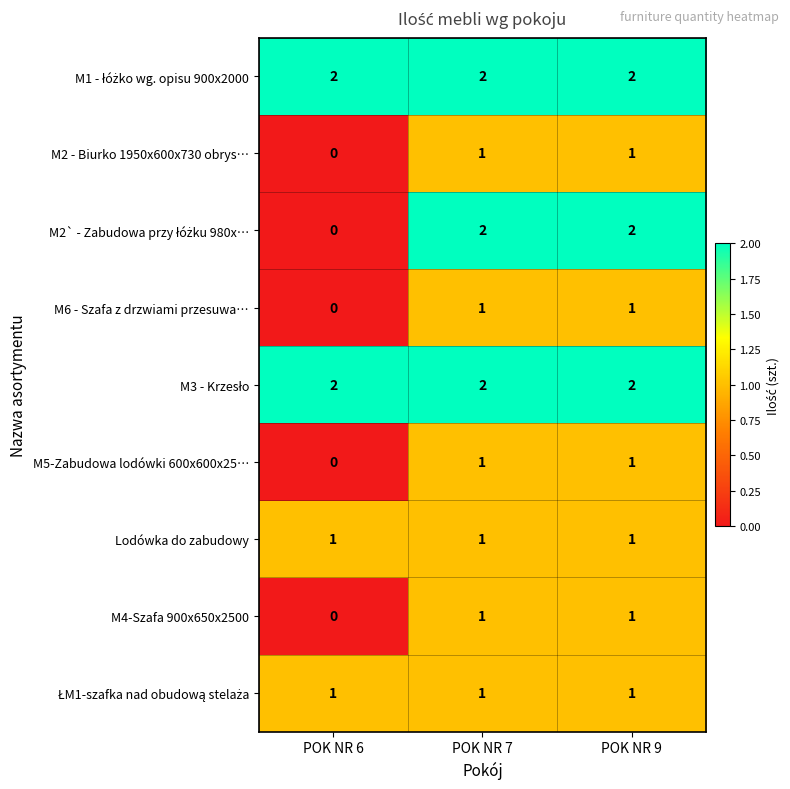

The M2 - Biurko 1950x600x730 obrys… series shows 1 at POK NR 9. True or false?

True